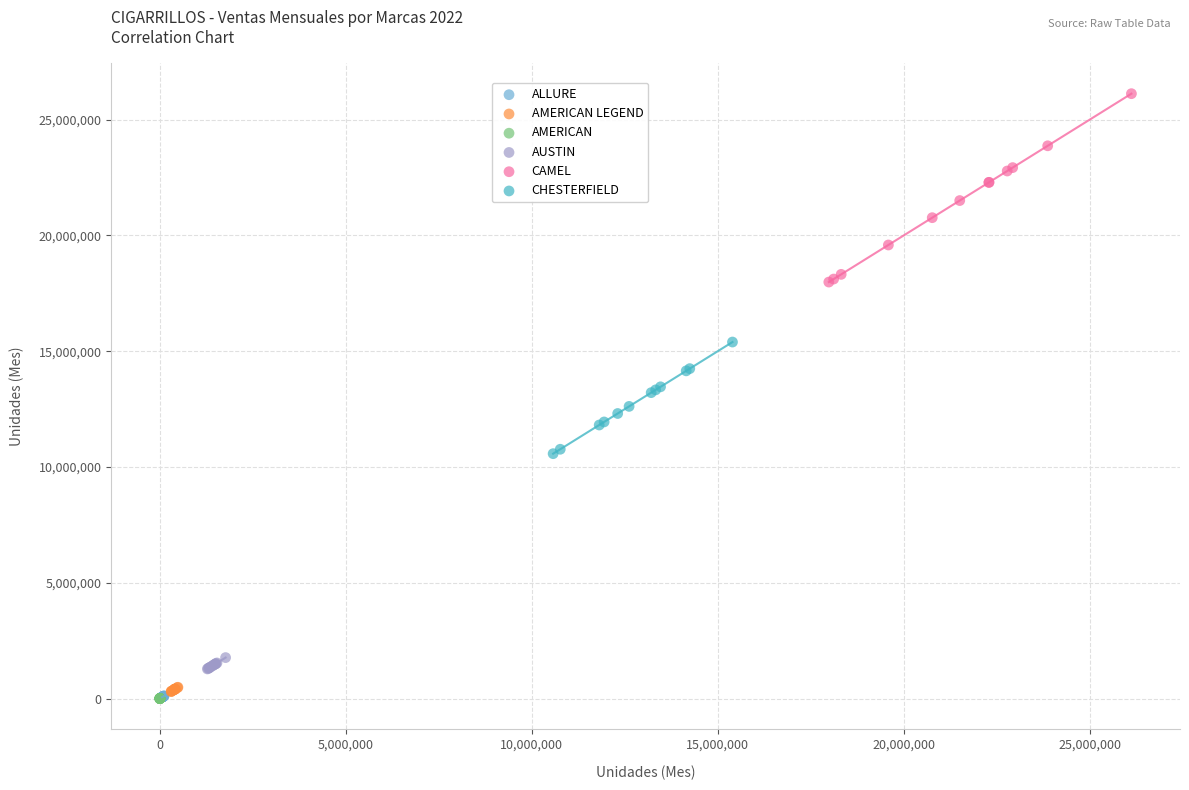

What are all the series names shown in the legend?

ALLURE, AMERICAN LEGEND, AMERICAN, AUSTIN, CAMEL, CHESTERFIELD